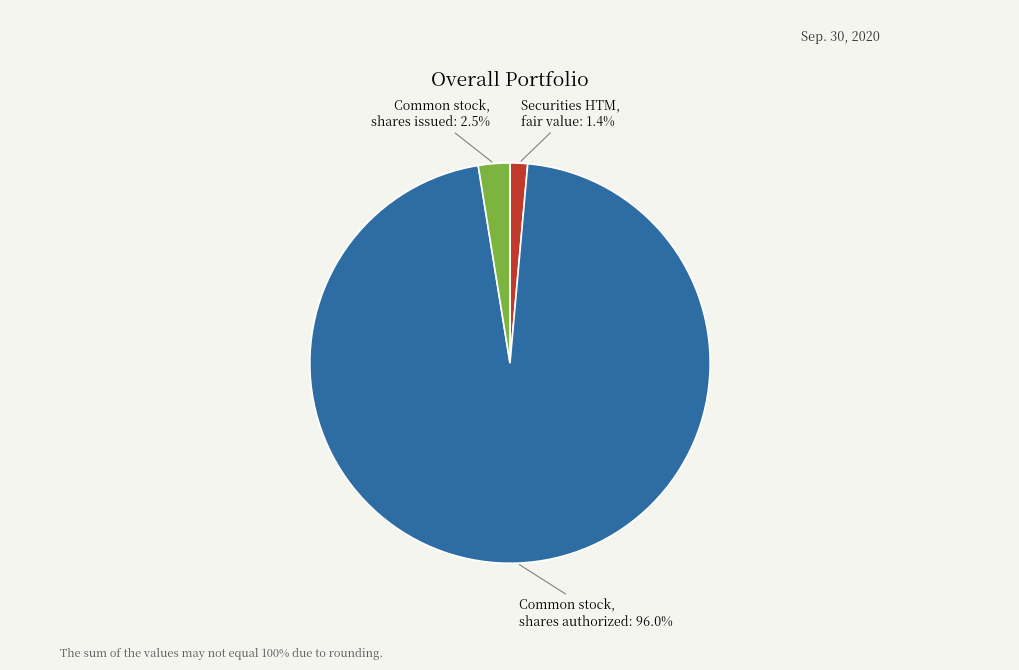

To the nearest percent, what is the difference between the largest and smallest slice percentages?

95%